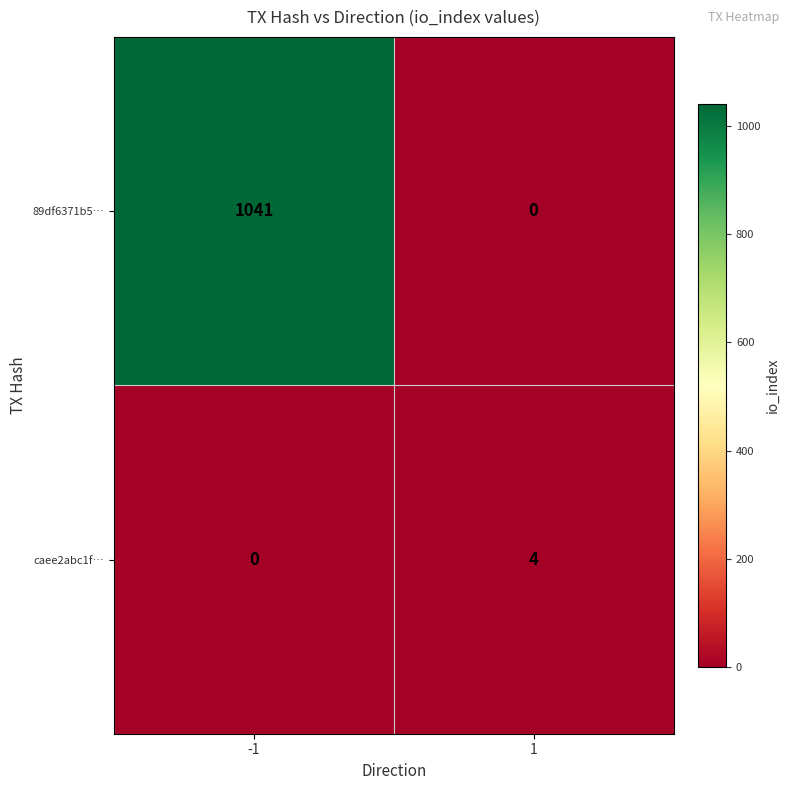

What is the difference between the highest and lowest values at -1?

1041